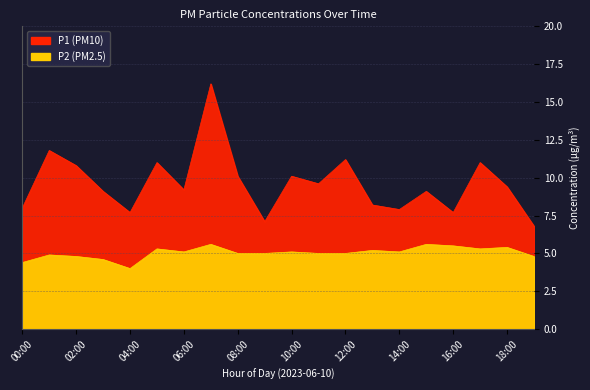

At which category is the sum across all series the highest?

07:00